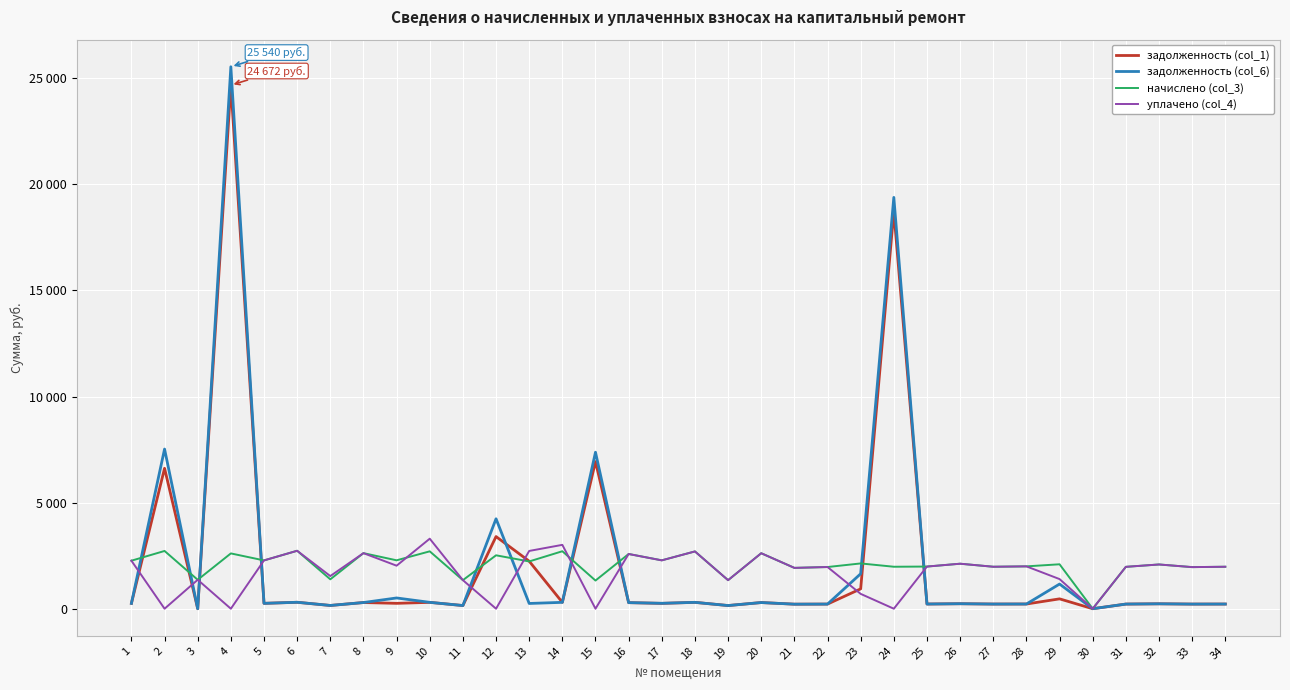

Is this an area chart (filled region under the line)?

No